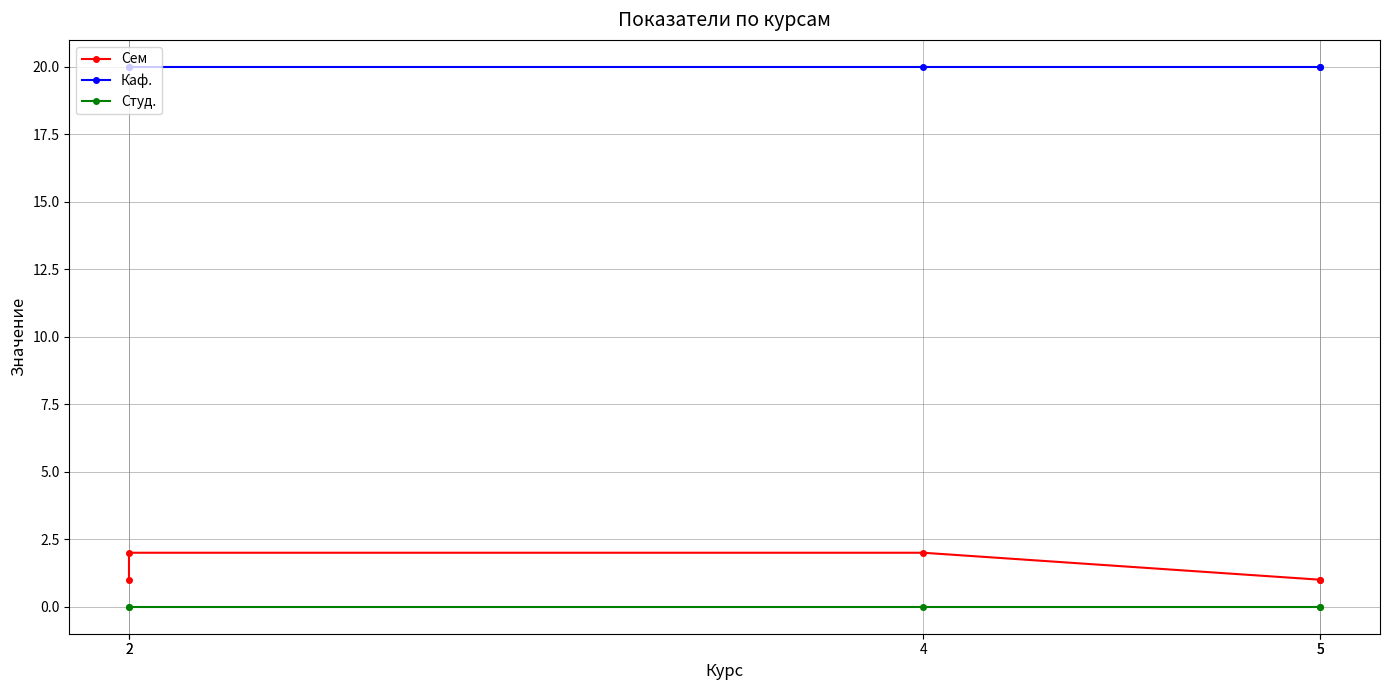

The value of Сем at 2 is 3. True or false?

False